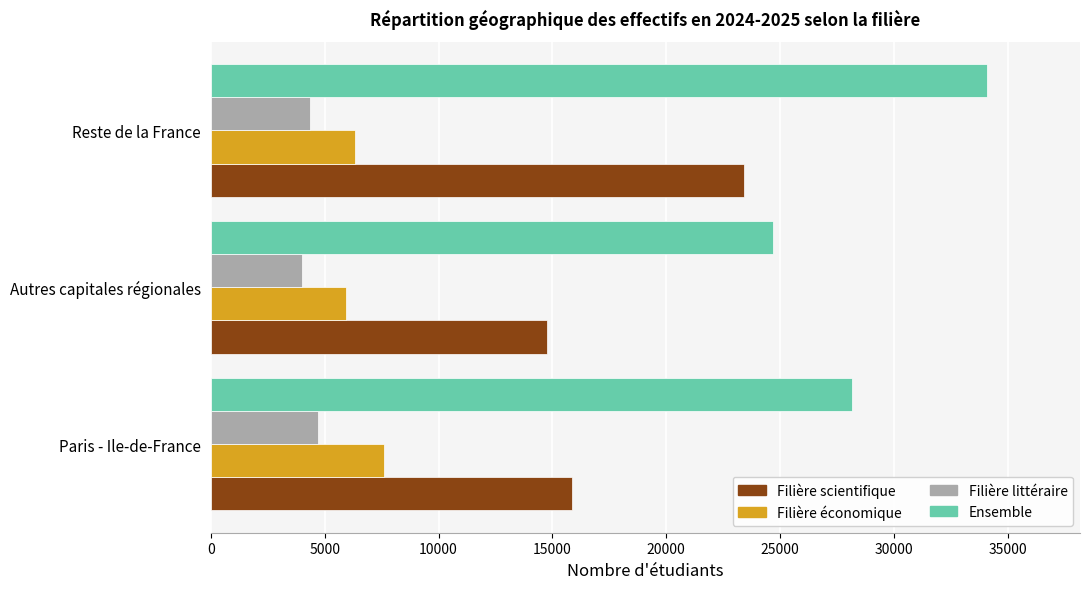

How many distinct data groups are displayed?

4